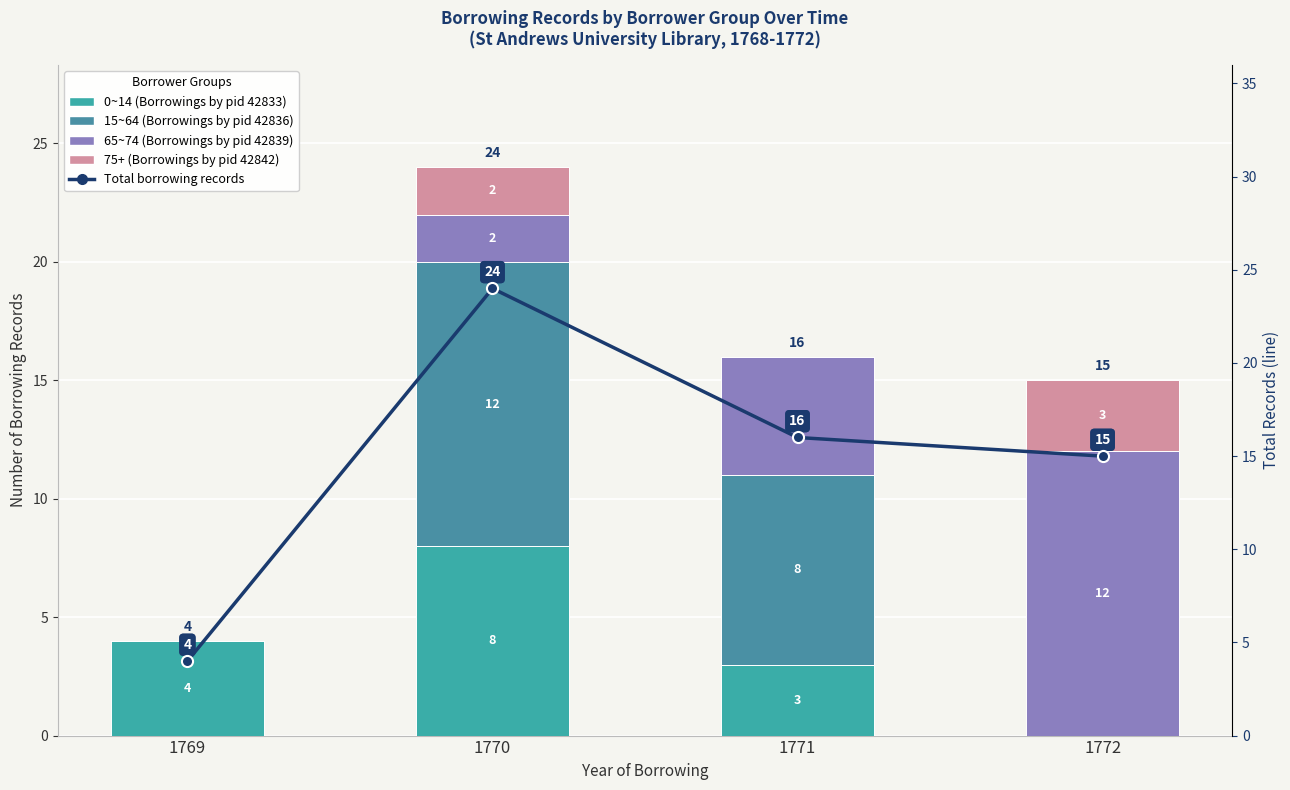

What is the average value of the Total borrowing records series?

15